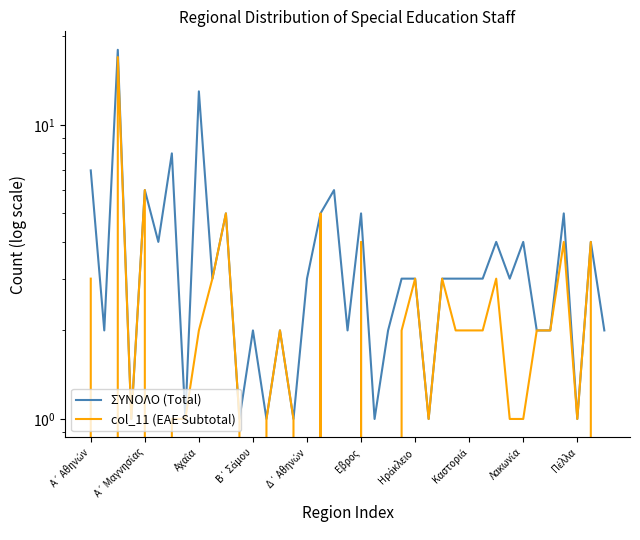

Which has a higher value, 31 or 12?

31